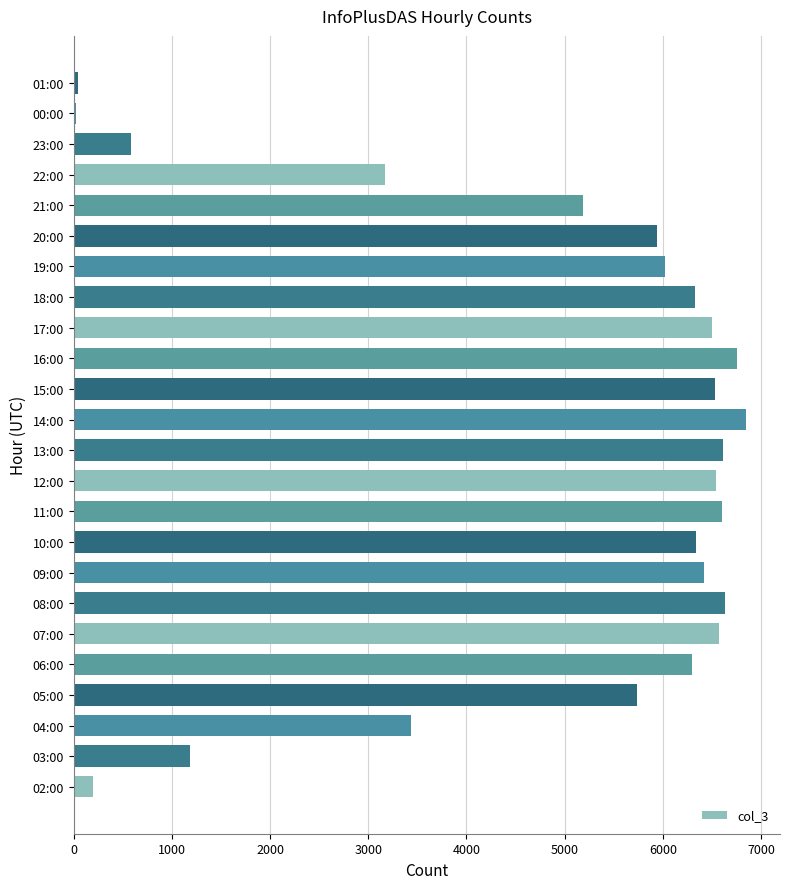

What is the maximum value shown in the chart?

6851